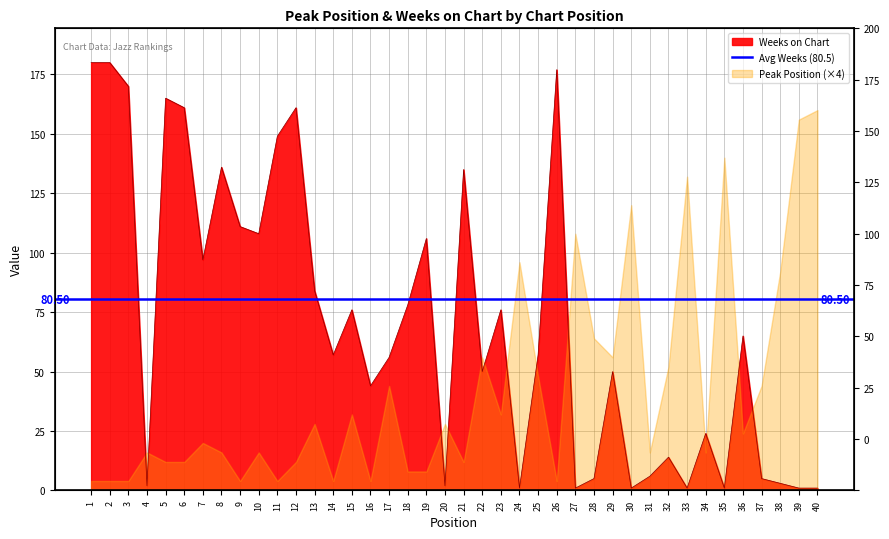

What is the approximate value at 21, to the nearest 10?

140